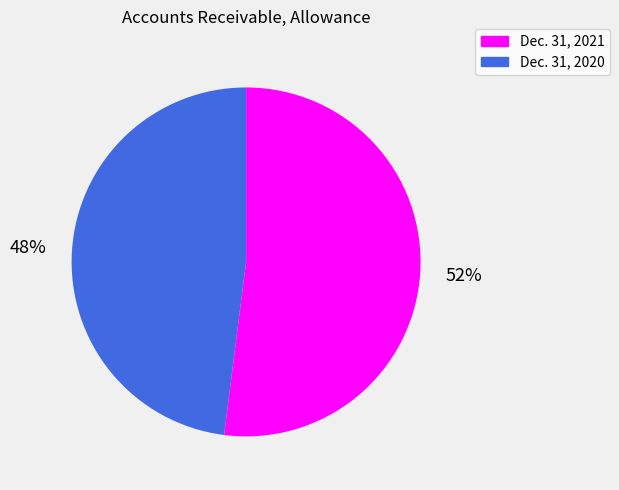

To the nearest percent, what percentage of the pie is Dec. 31, 2020?

48%